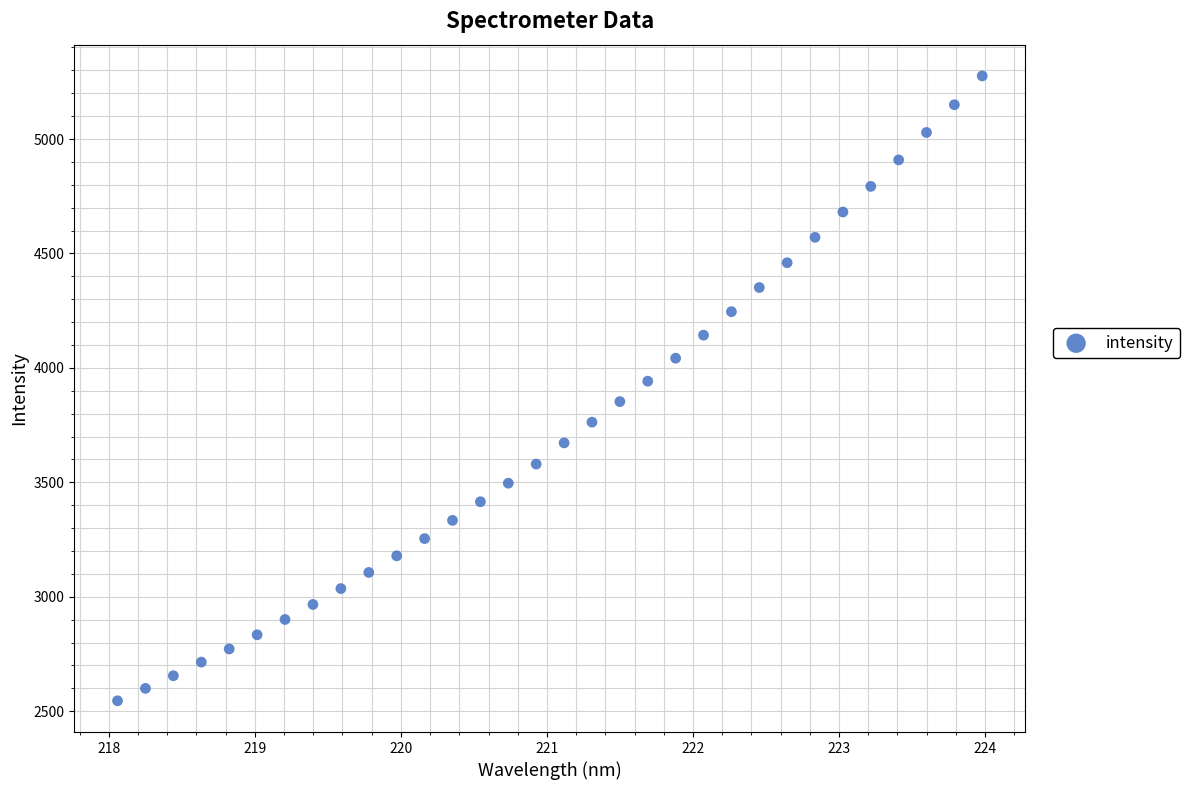

What is the range of Y values (max minus min)?

2730.3